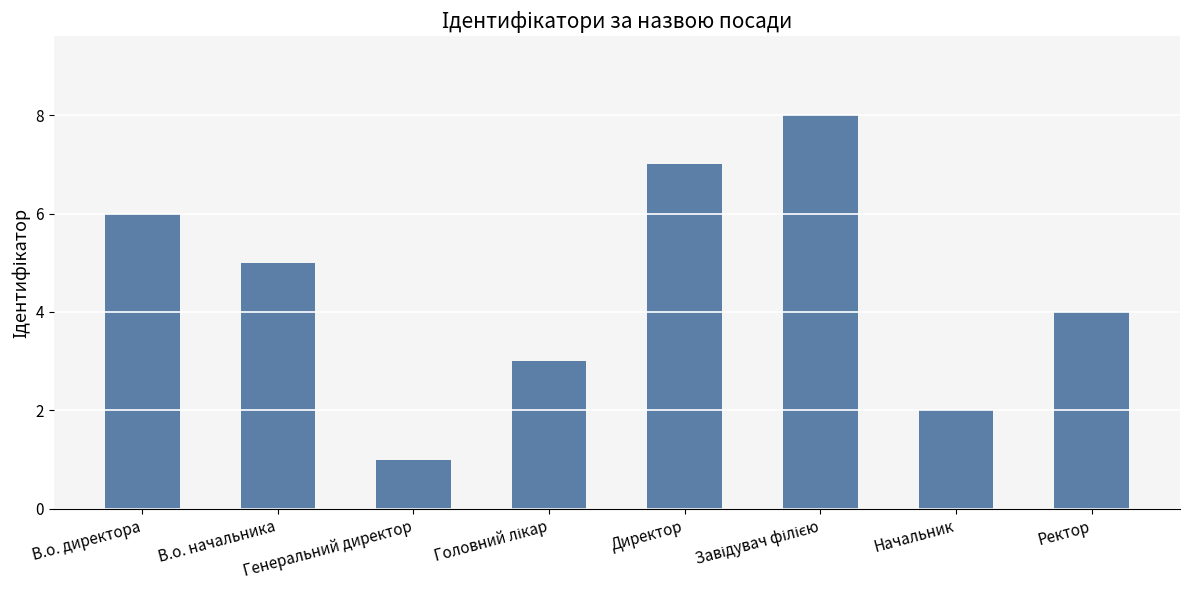

What is the difference between the maximum and minimum values?

7